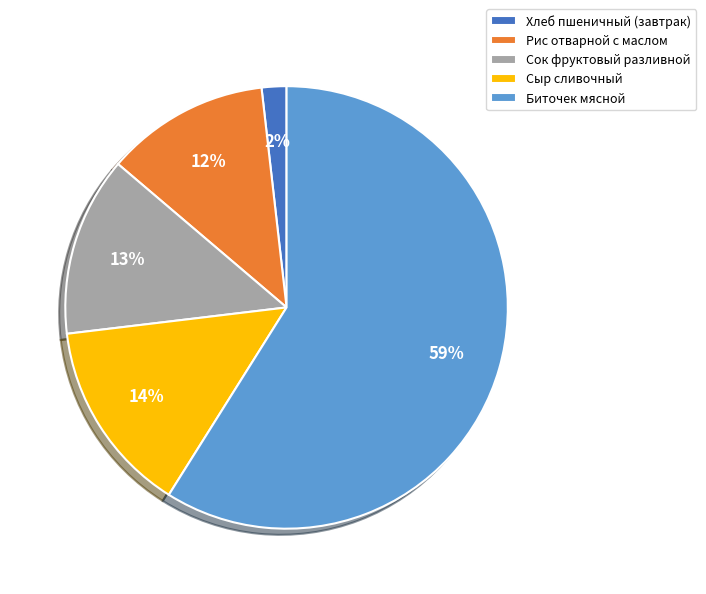

Is there any slice that represents more than half of the pie?

Yes